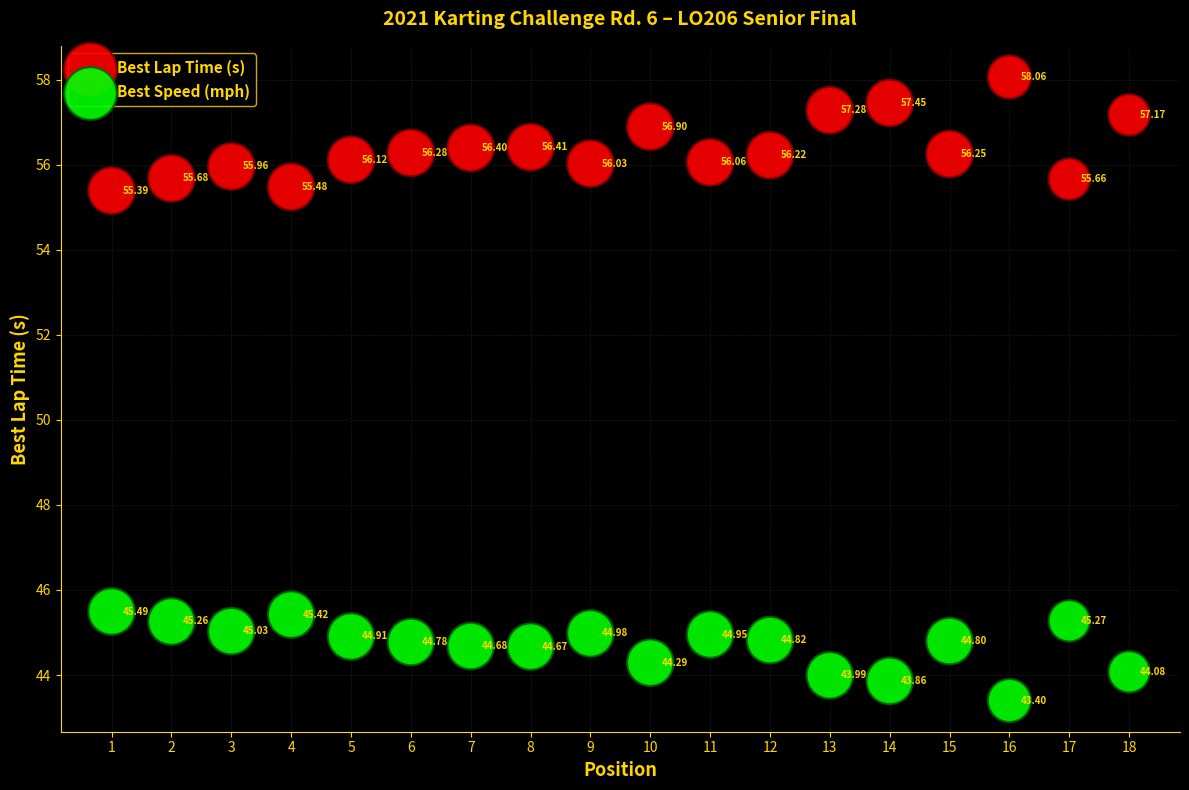

Which series has the widest spread of Y values?

Best Lap Time (s)